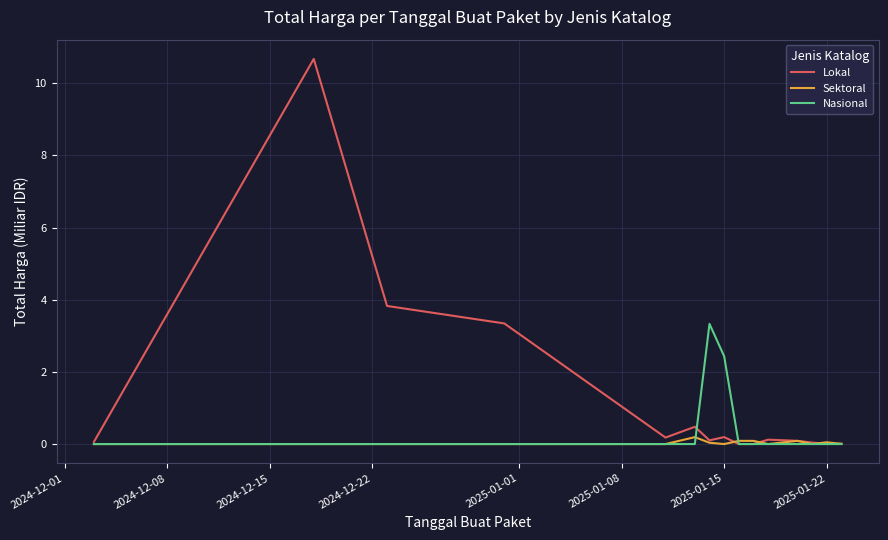

What is the sum of all Nasional values?

5.8